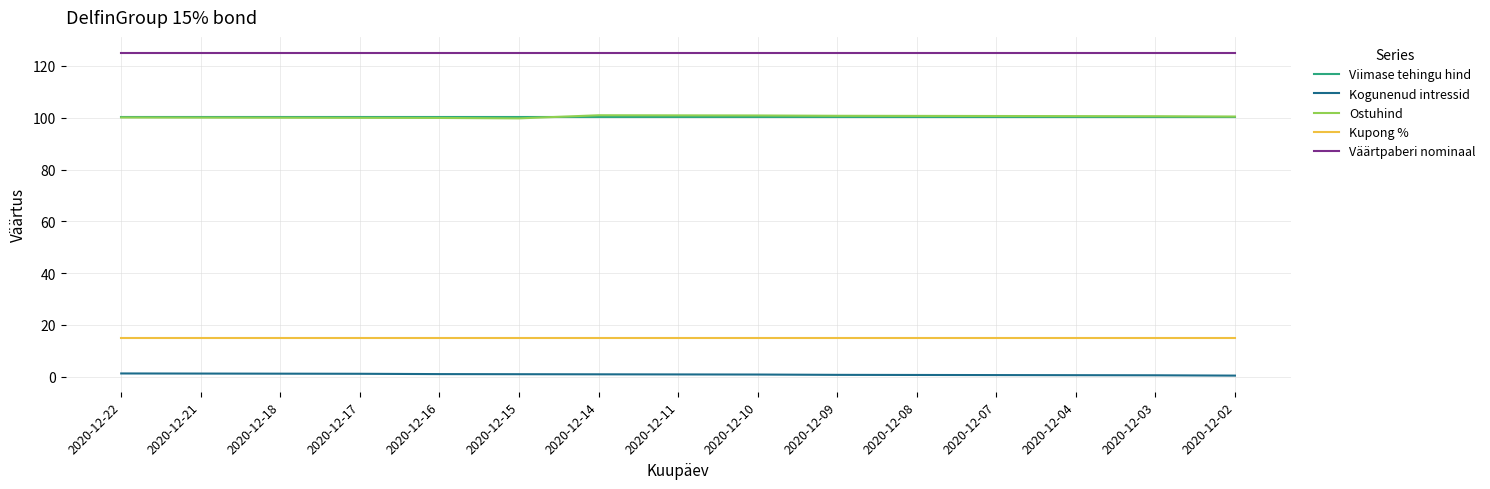

Which series has the largest total across all categories?

Väärtpaberi nominaal